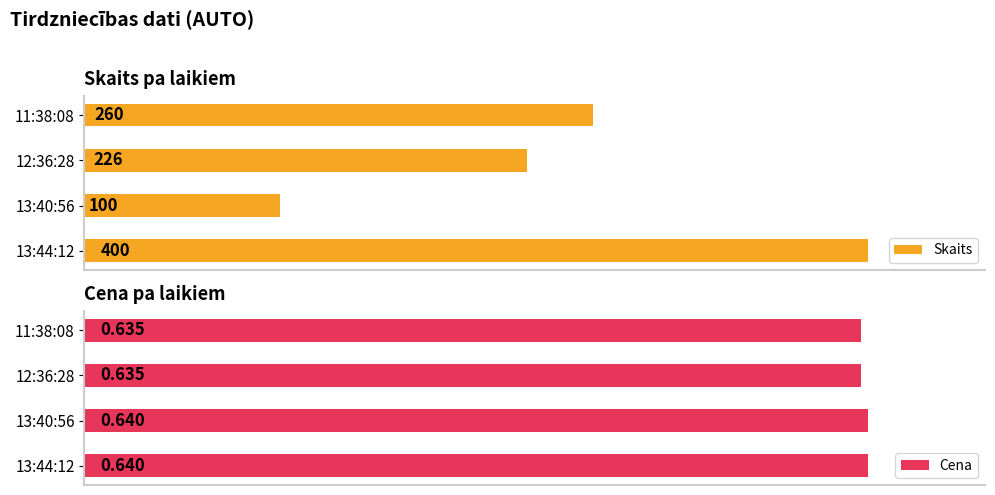

Rank the series by their average value, from highest to lowest.

Skaits, Cena